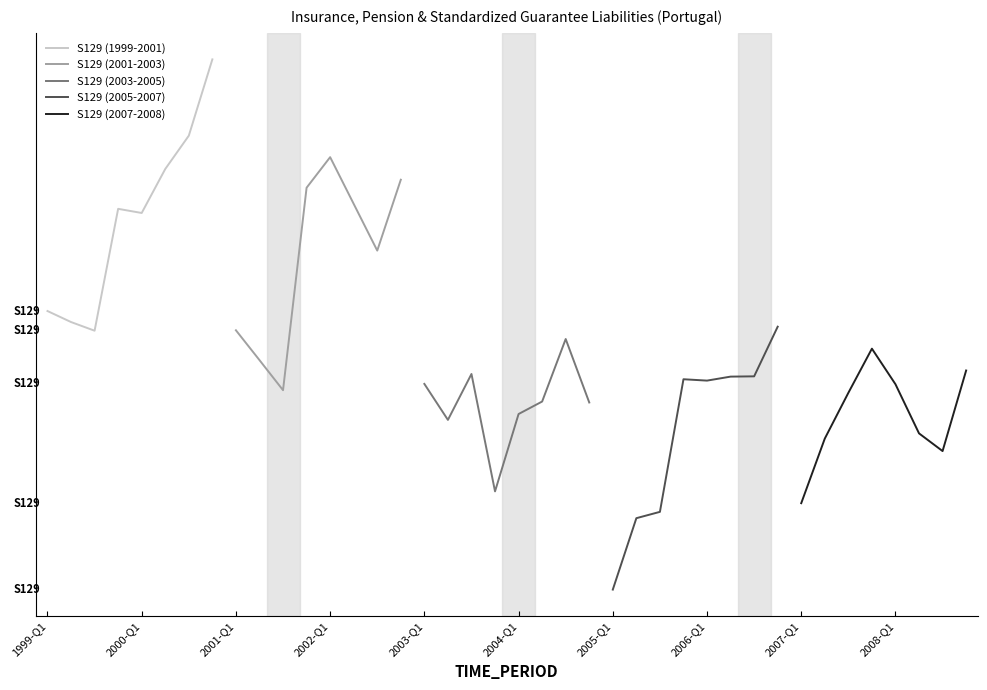

Does the chart have visible grid lines?

No